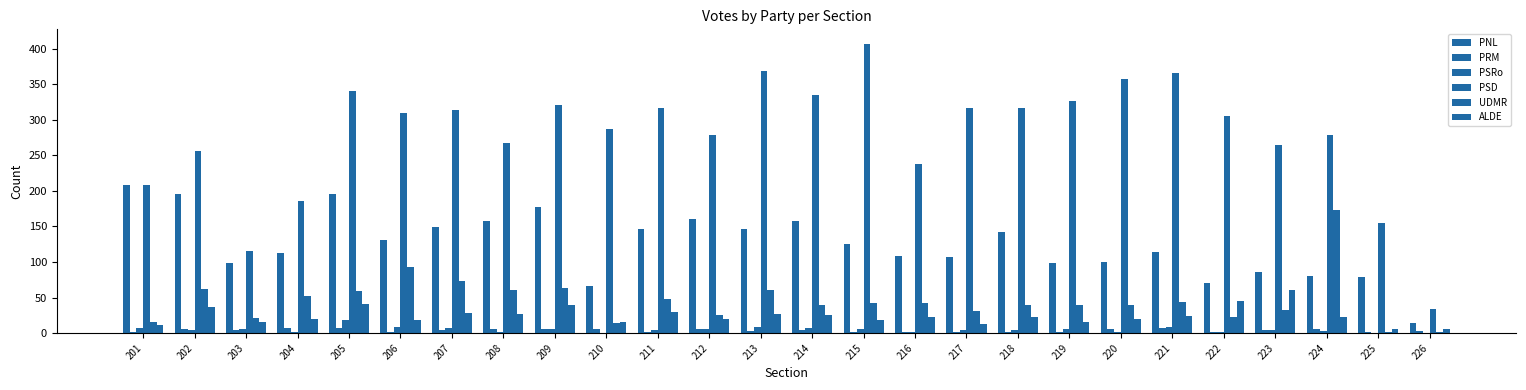

Is the value of PSD at 201 greater than the value of PNL at 224?

Yes